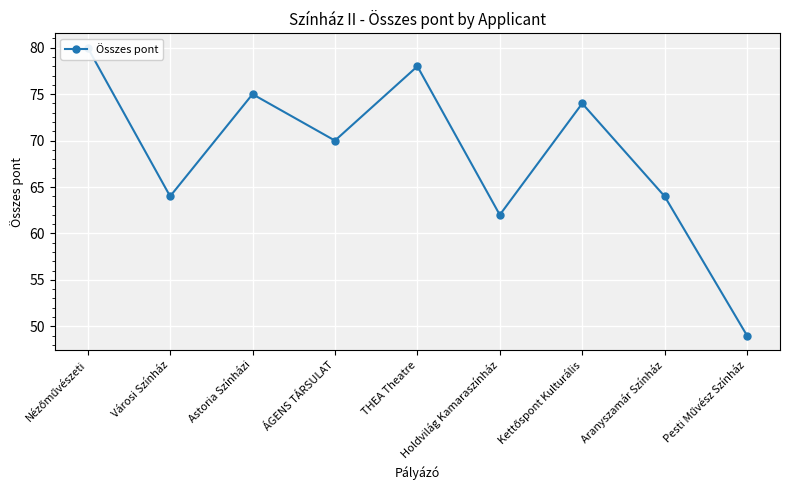

What is the label of the 7th point from the left?

Kettőspont Kulturális